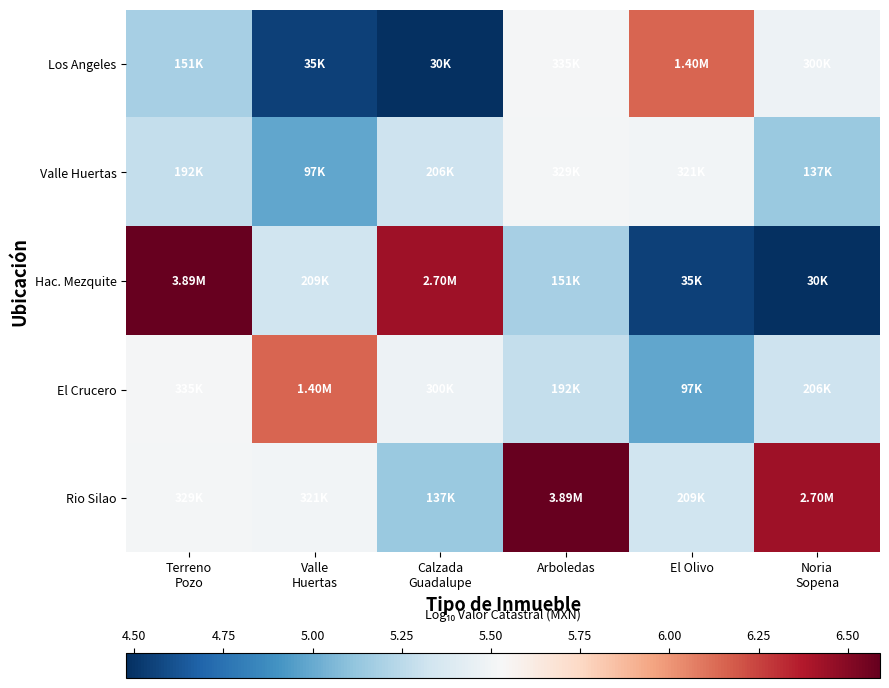

Which has a higher value, Arboledas or Terreno
Pozo?

Arboledas